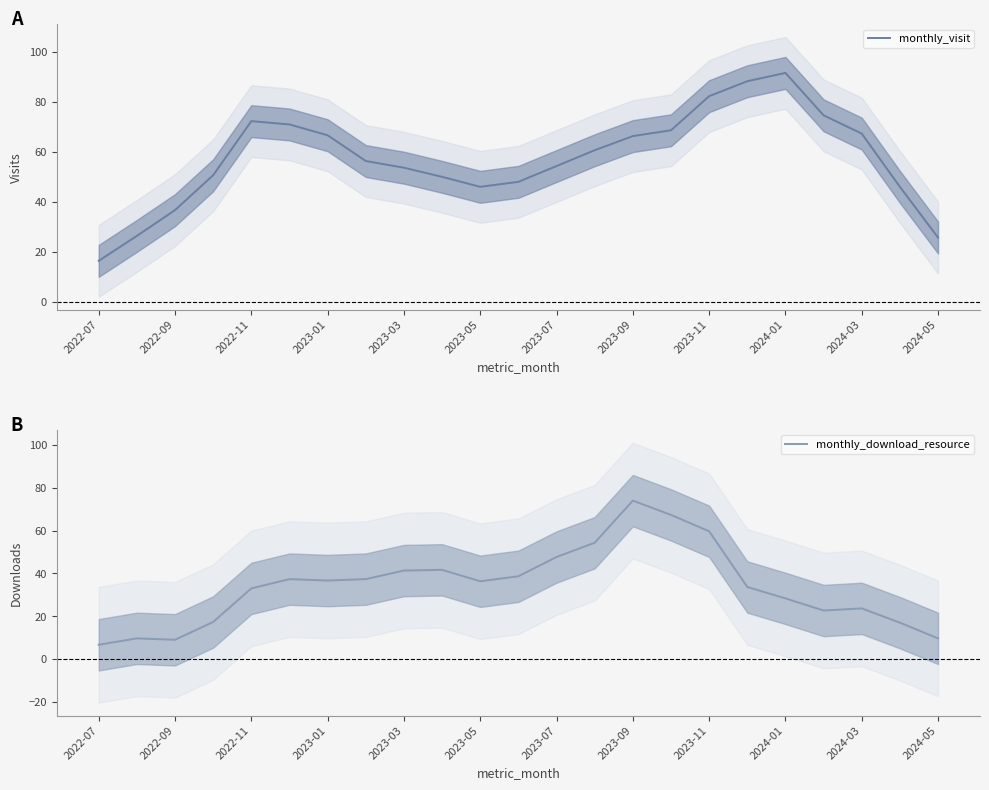

Is it true that monthly_visit equals 11.6 at 2023-05?

False